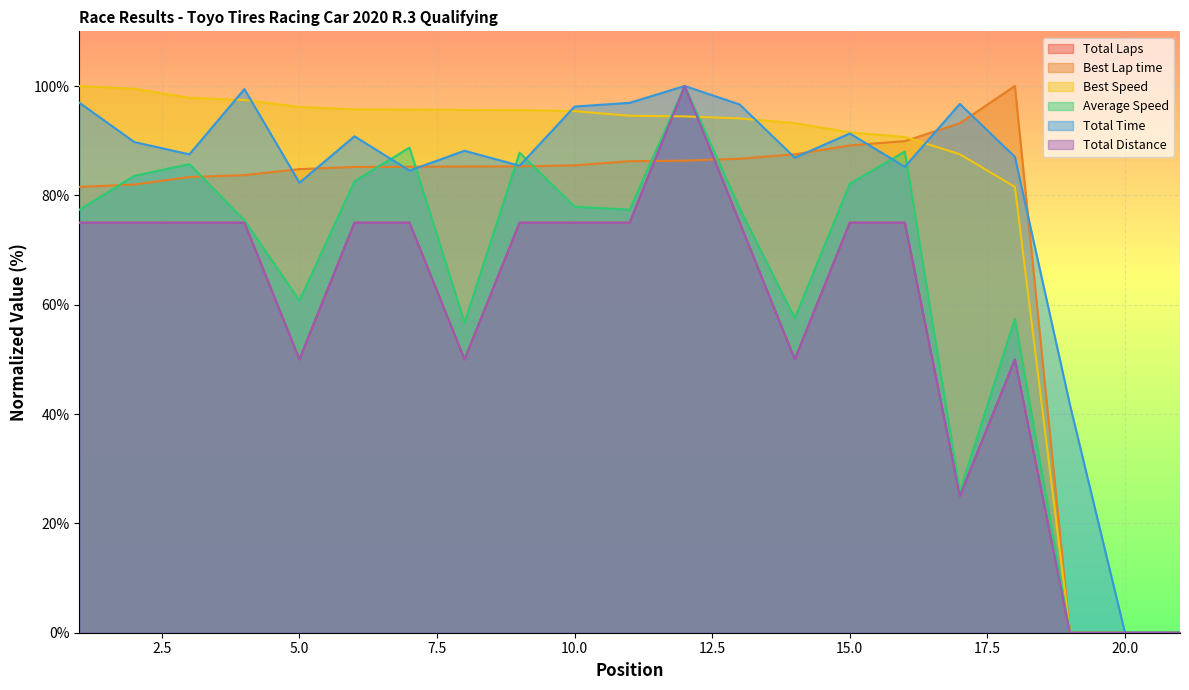

Reading left to right, list all the values displayed in this chart.

Total Laps: 75.0	75.0	75.0	75.0	50.0	75.0	75.0	50.0	75.0	75.0	75.0	100.0	75.0	50.0	75.0	75.0	25.0	50.0	0.0	0.0	0.0
Best Lap time: 81.6	82.0	83.4	83.7	84.8	85.2	85.2	85.3	85.3	85.5	86.2	86.4	86.7	87.5	89.1	89.9	93.2	100.0	0.0	0.0	0.0
Best Speed: 100.0	99.5	97.8	97.4	96.2	95.7	95.7	95.6	95.6	95.4	94.6	94.4	94.1	93.2	91.5	90.7	87.5	81.6	0.0	0.0	0.0
Average Speed: 77.4	83.6	85.7	75.4	60.7	82.6	88.7	56.7	87.8	77.9	77.4	100.0	77.6	57.5	82.1	88.0	25.8	57.4	0.0	0.0	0.0
Total Time: 96.9	89.8	87.5	99.4	82.3	90.8	84.5	88.2	85.4	96.2	96.9	100.0	96.6	86.9	91.3	85.2	96.7	87.0	41.7	0.0	0.0
Total Distance: 75.0	75.0	75.0	75.0	50.0	75.0	75.0	50.0	75.0	75.0	75.0	100.0	75.0	50.0	75.0	75.0	25.0	50.0	0.0	0.0	0.0